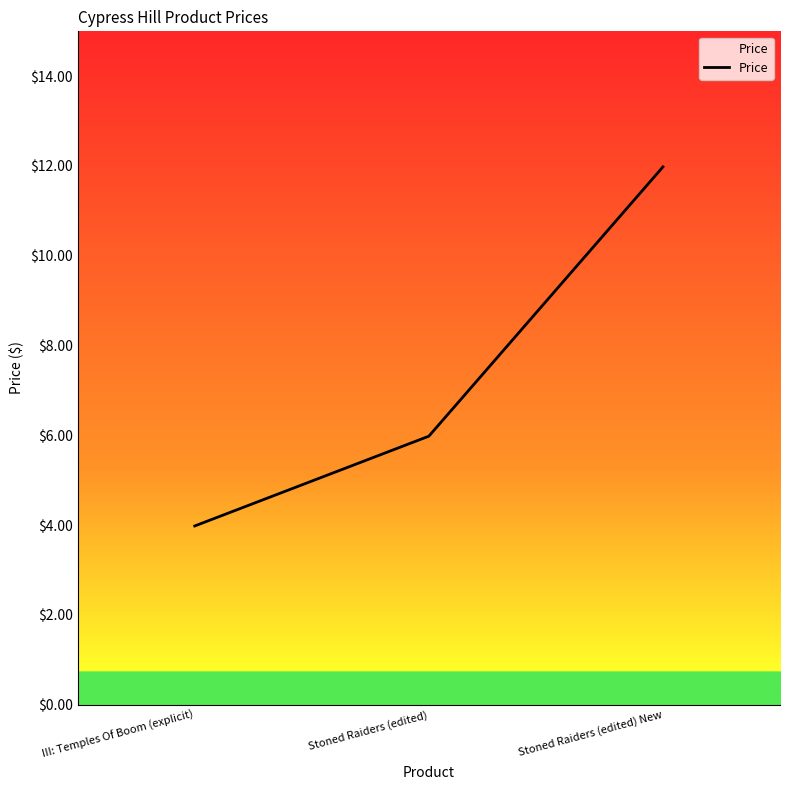

What is the smallest value displayed?

4.0